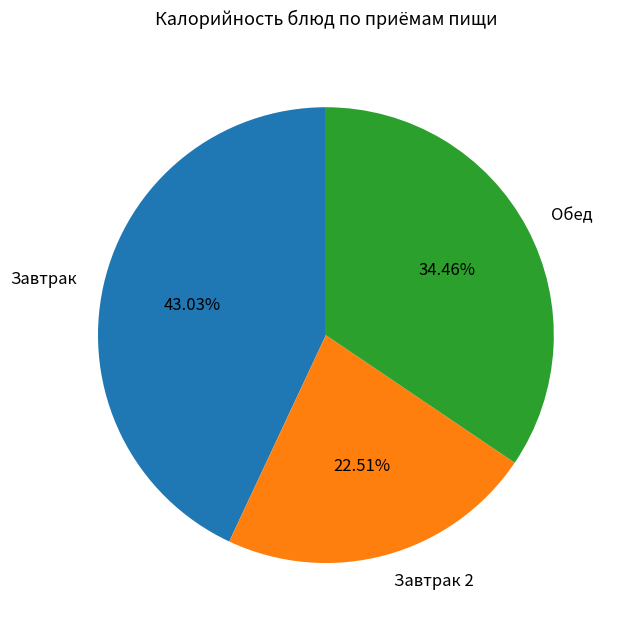

Approximately how many times larger is the value at Завтрак 2 compared to Завтрак?

0.5